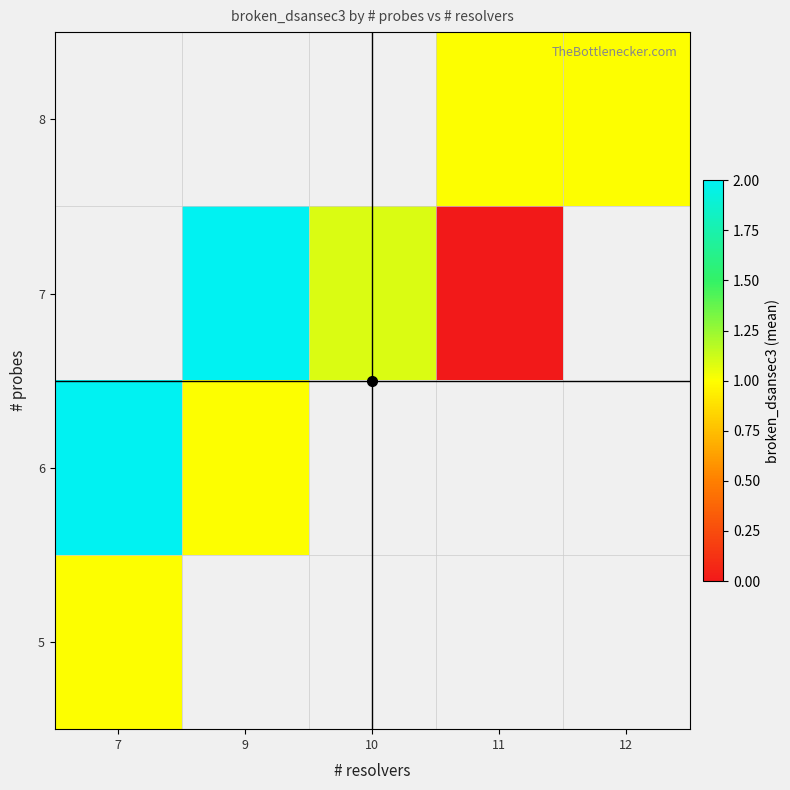

List the labels in order of 8 value, largest first.

7, 9, 10, 11, 12